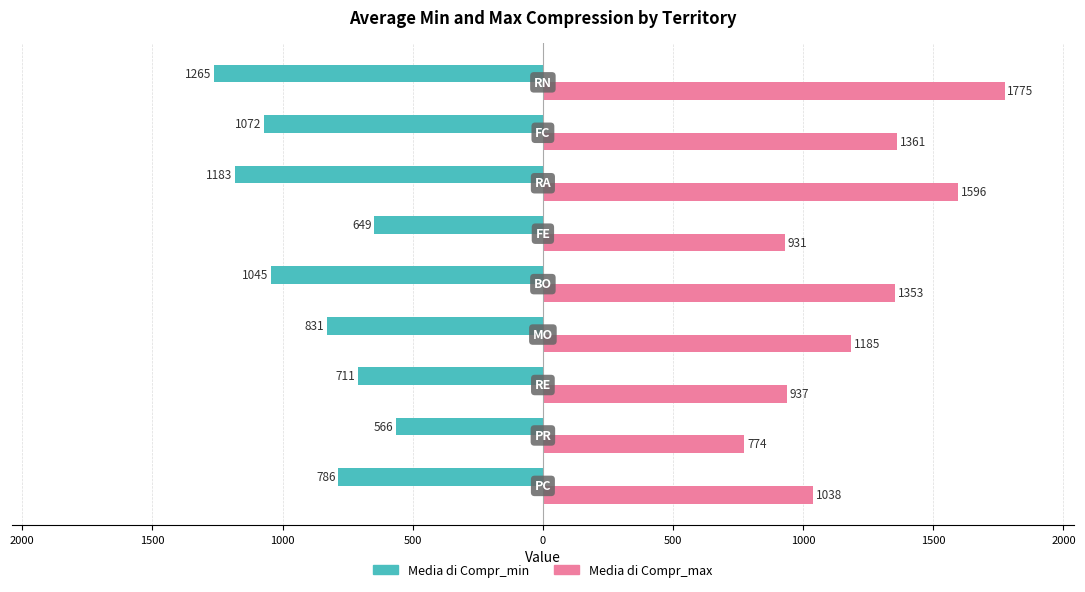

What is the sum of all Media di Compr_min values?

-8107.6